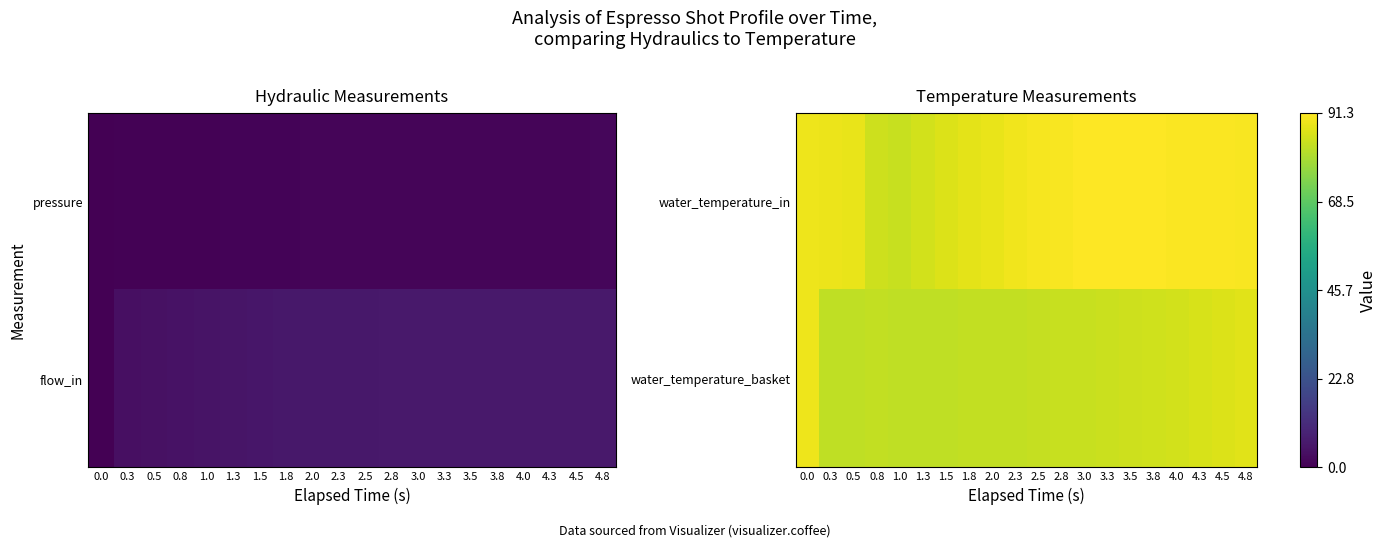

The water_temperature_basket series shows 86.4 at 4.5. True or false?

True